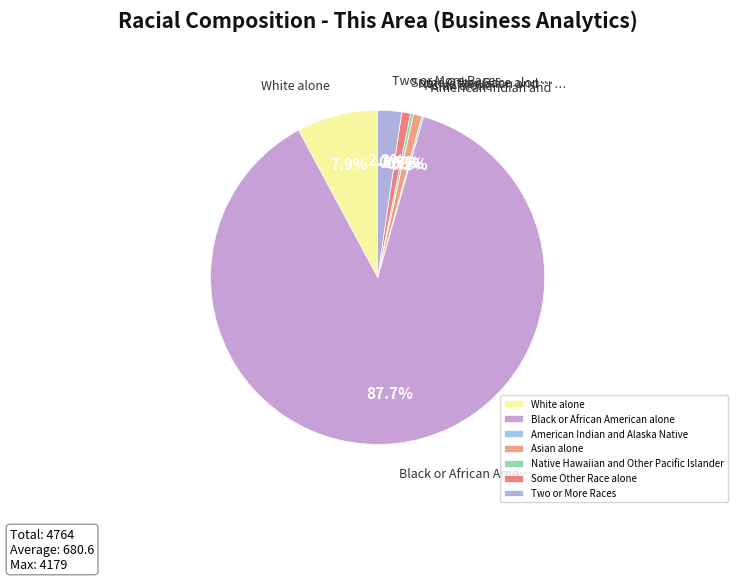

To the nearest percent, what is the average slice percentage?

14%